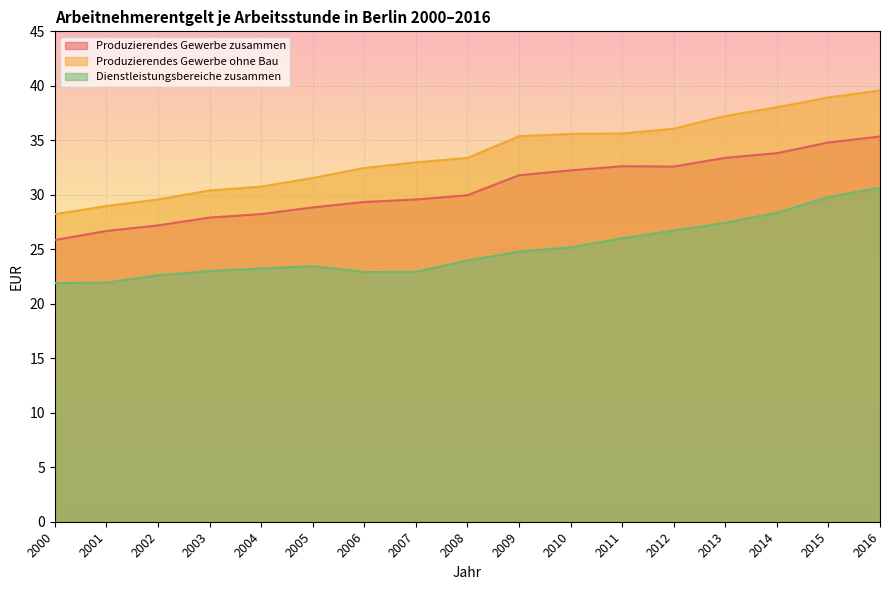

Where is Produzierendes Gewerbe zusammen nearest to the value 30?

2008